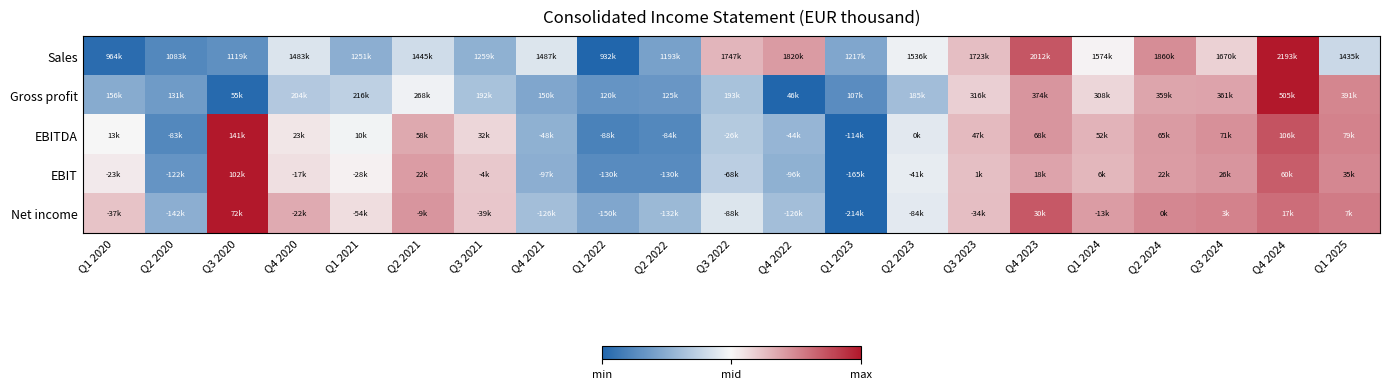

How many data points does each series have?

21